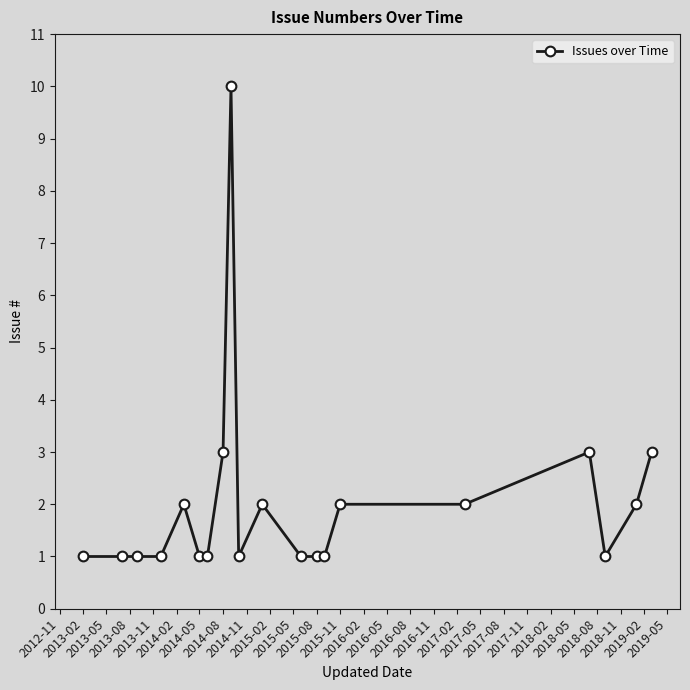

What is the sum of all values?

40